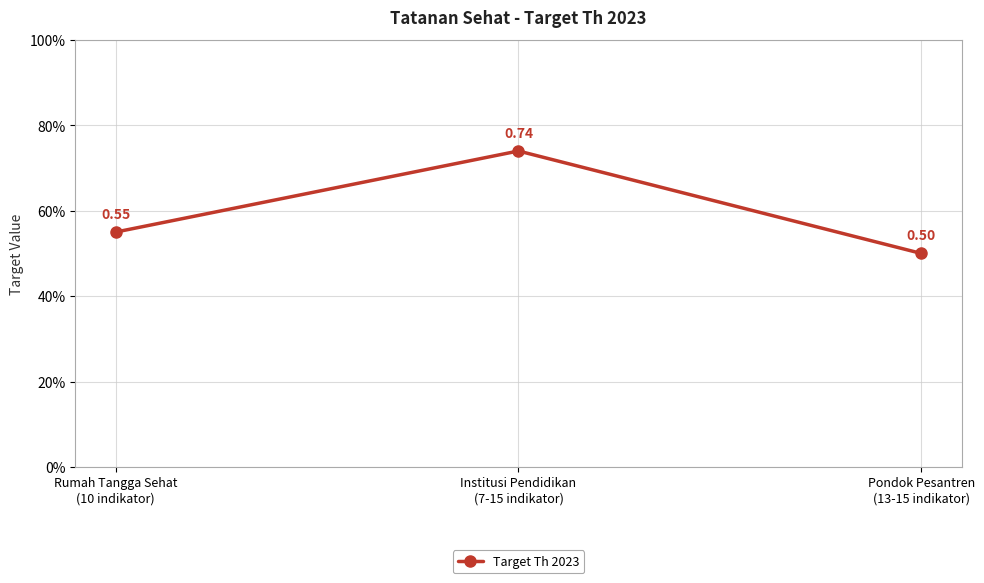

What is the value of the 3rd point from the left?

0.5